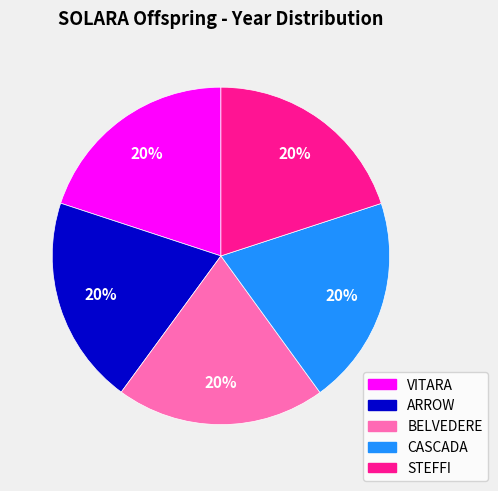

To the nearest percent, what percentage of the pie is CASCADA?

20%